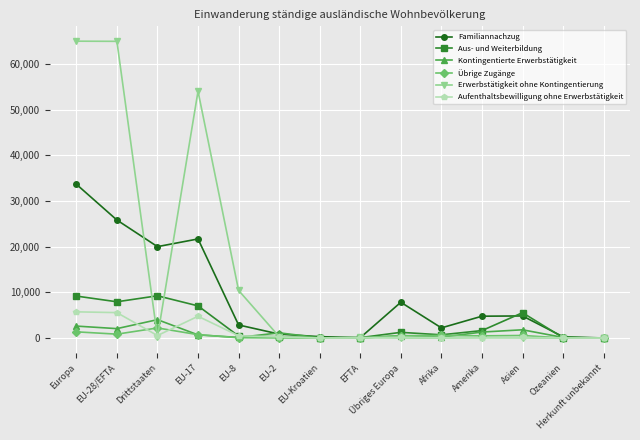

What is the difference between the second highest and minimum values in the Aus- und Weiterbildung series?

9187